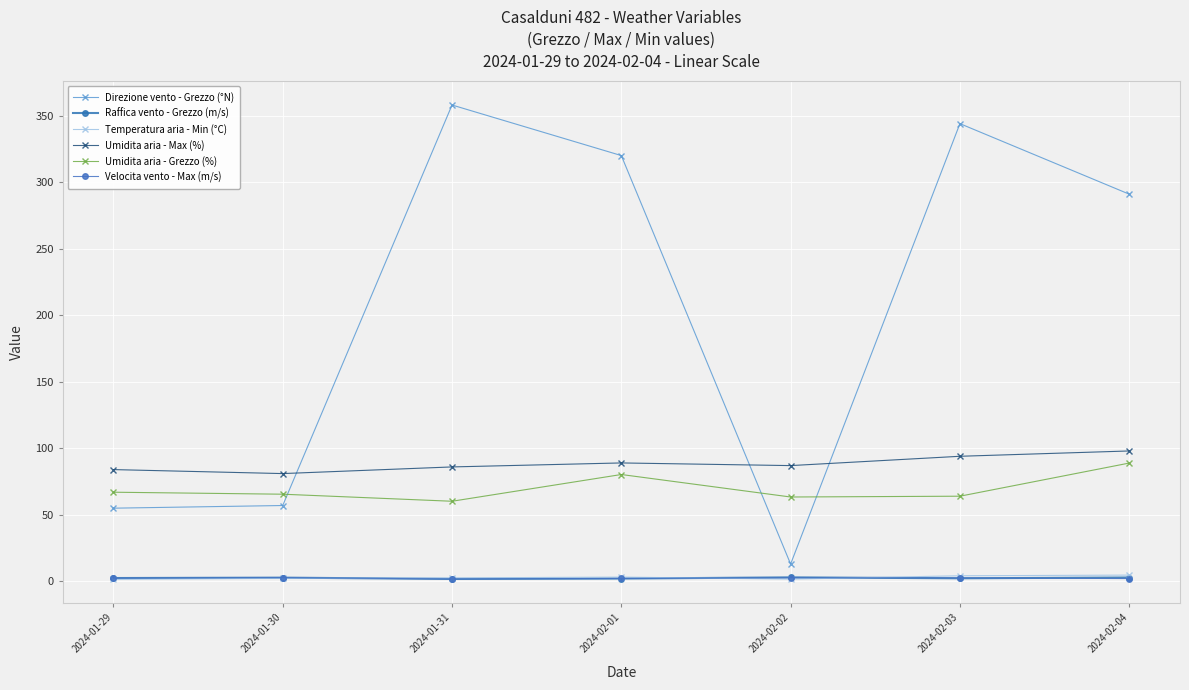

How many categories are shown in the chart?

7